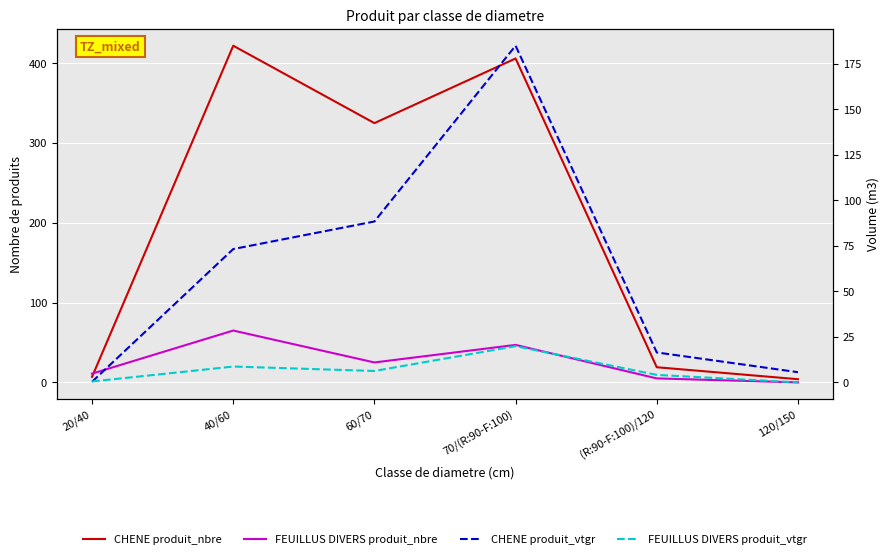

What position from the left is (R:90-F:100)/120?

5